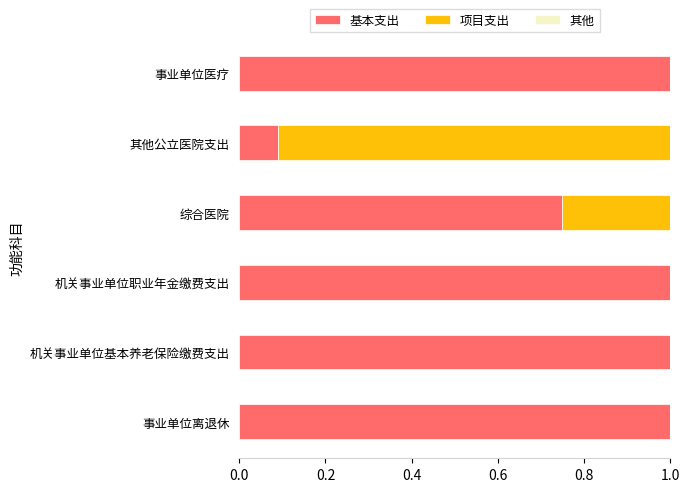

What is the sum of all 基本支出 values?

4.8